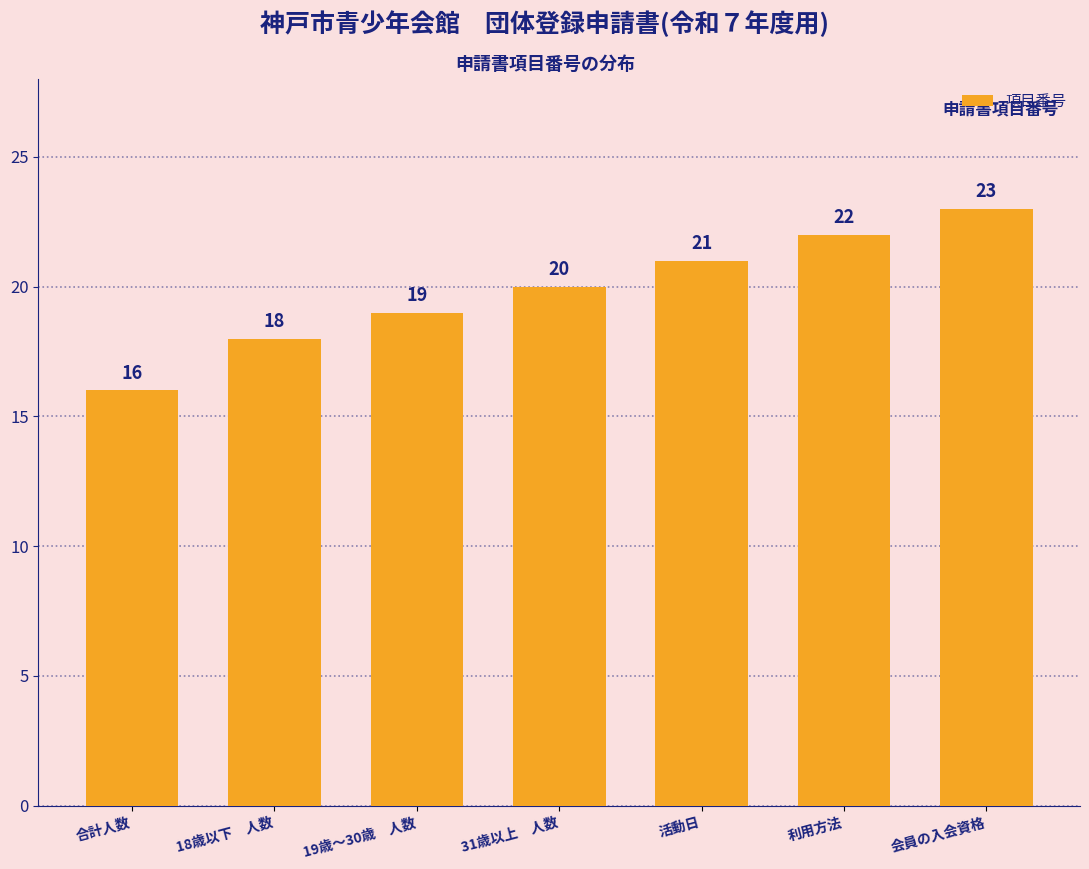

What is the difference between the values at 利用方法 and 18歳以下　人数?

4